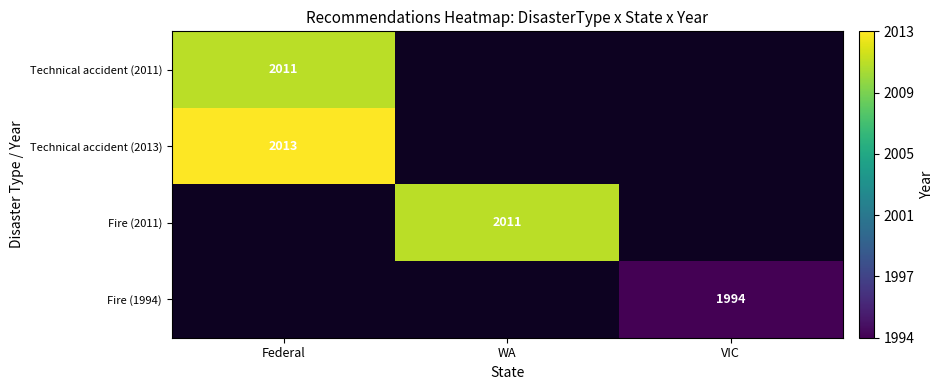

At how many categories does at least one series exceed 2004?

2